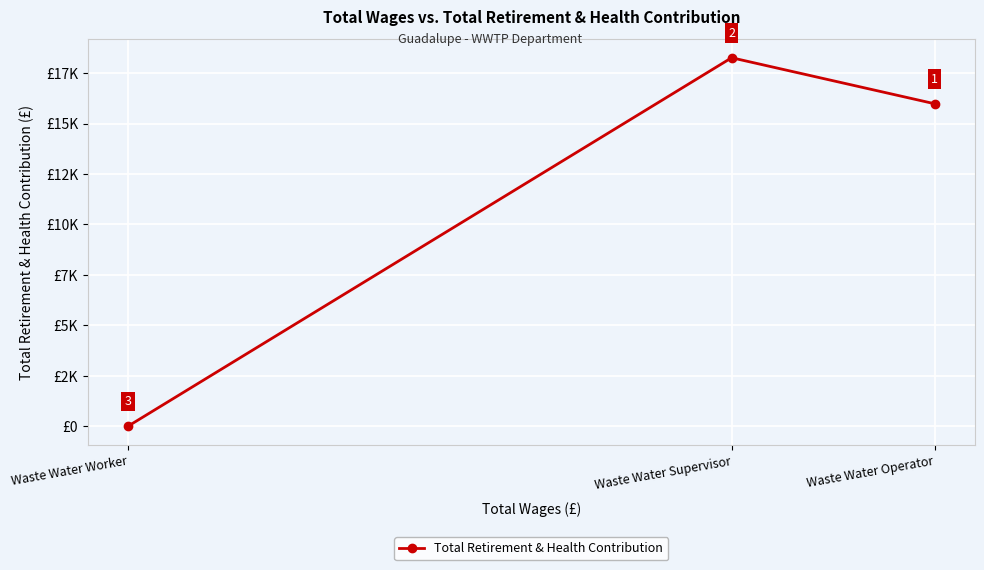

Count the number of values greater than 15986.

1